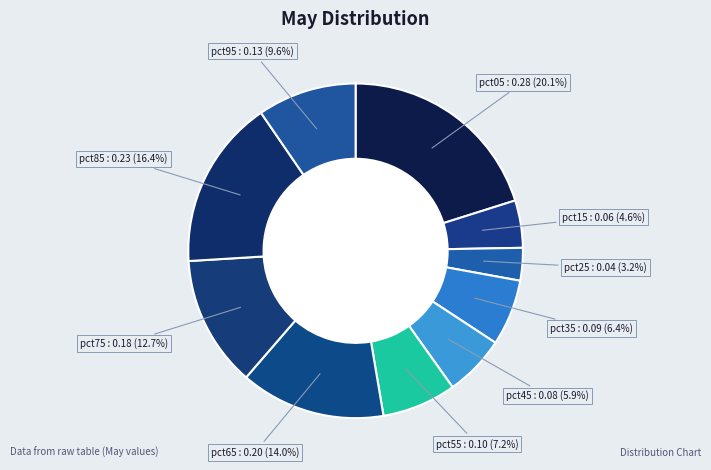

Which category has the smallest portion of the pie?

pct25